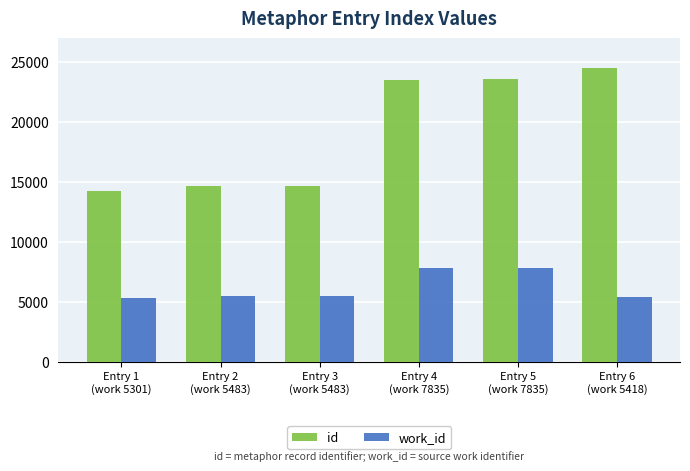

Is the value of id at Entry 1
(work 5301) greater than the value of work_id at Entry 6
(work 5418)?

Yes